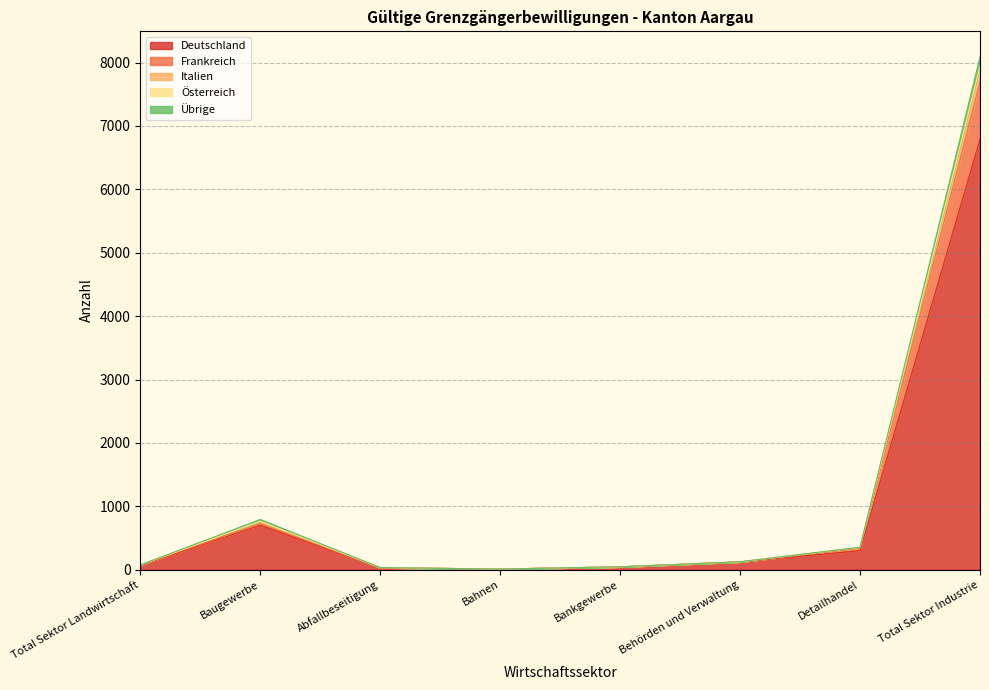

What is the label of the 3rd point from the right?

Behörden und Verwaltung